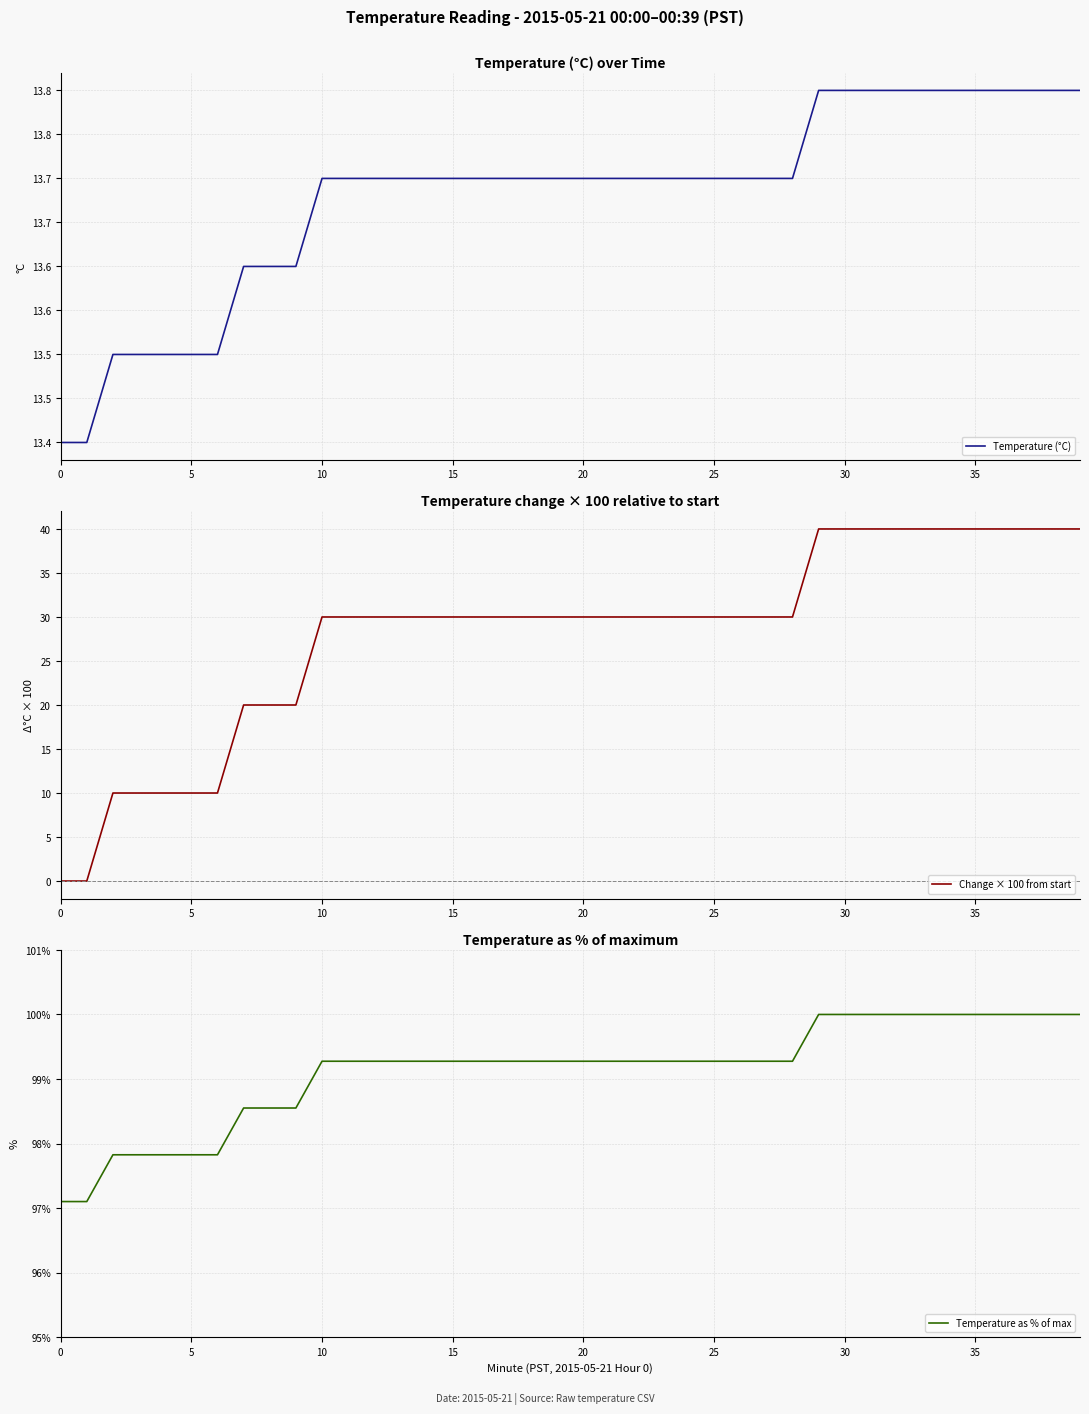

What are all the series names shown in the legend?

Temperature (°C), Change × 100 from start, Temperature as % of max